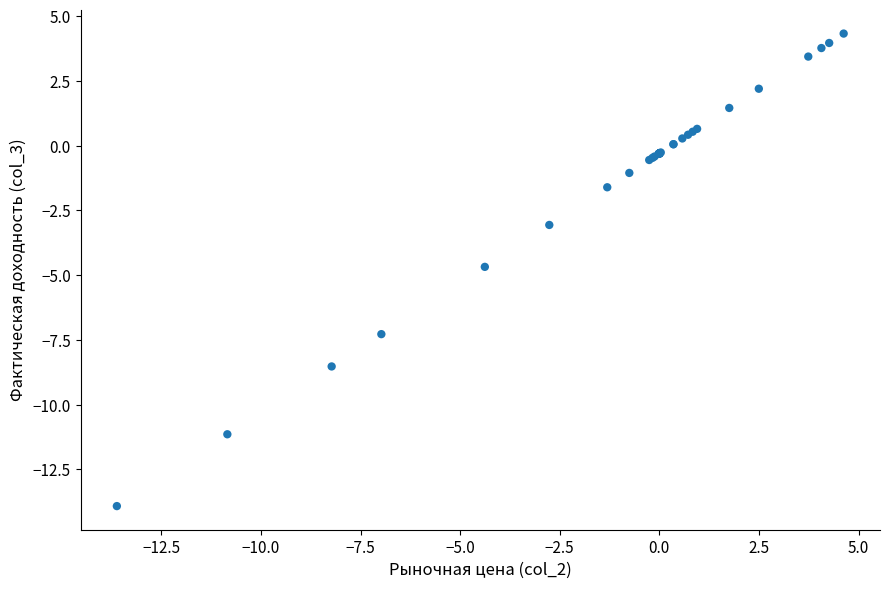

What Y value in the scatter plot is closest to -4?

-4.7